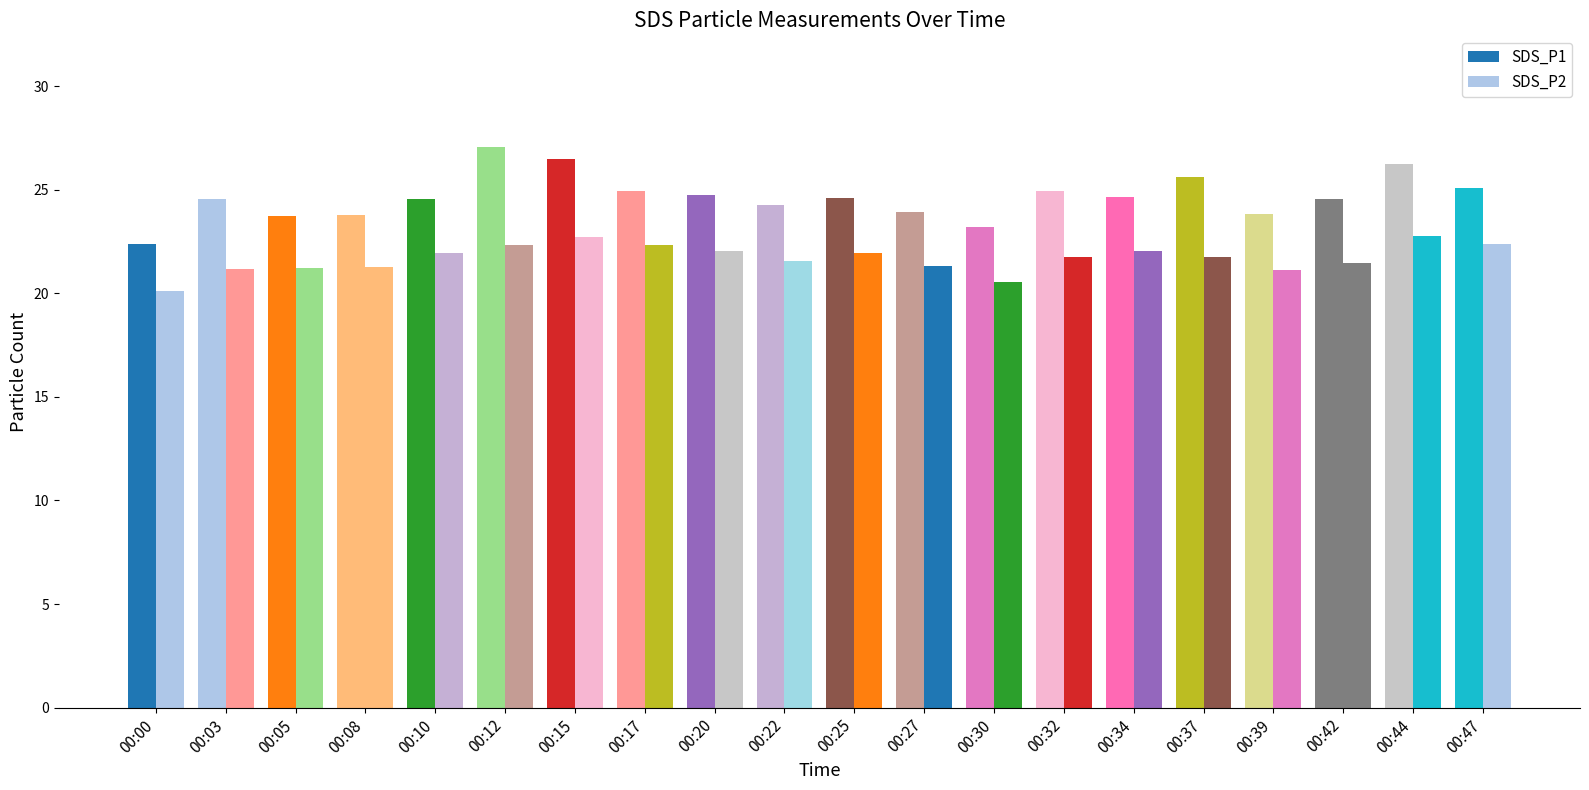

Does the chart contain any negative values?

No